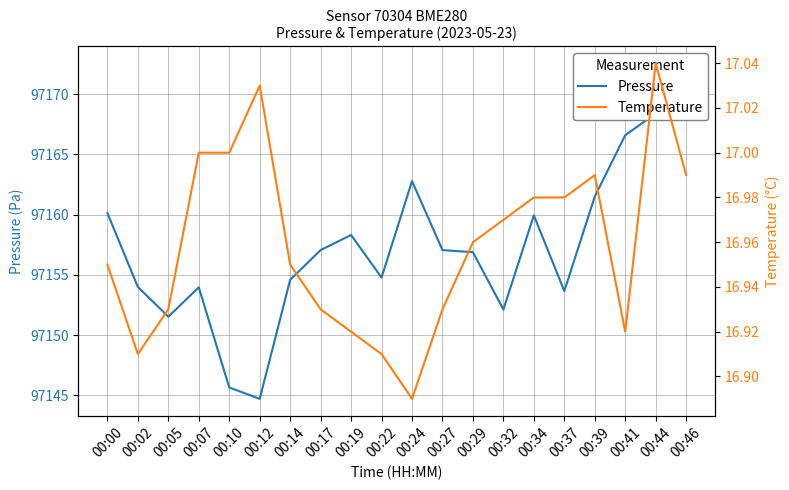

True or false: Temperature has a value of 16.9 at 00:22.

True